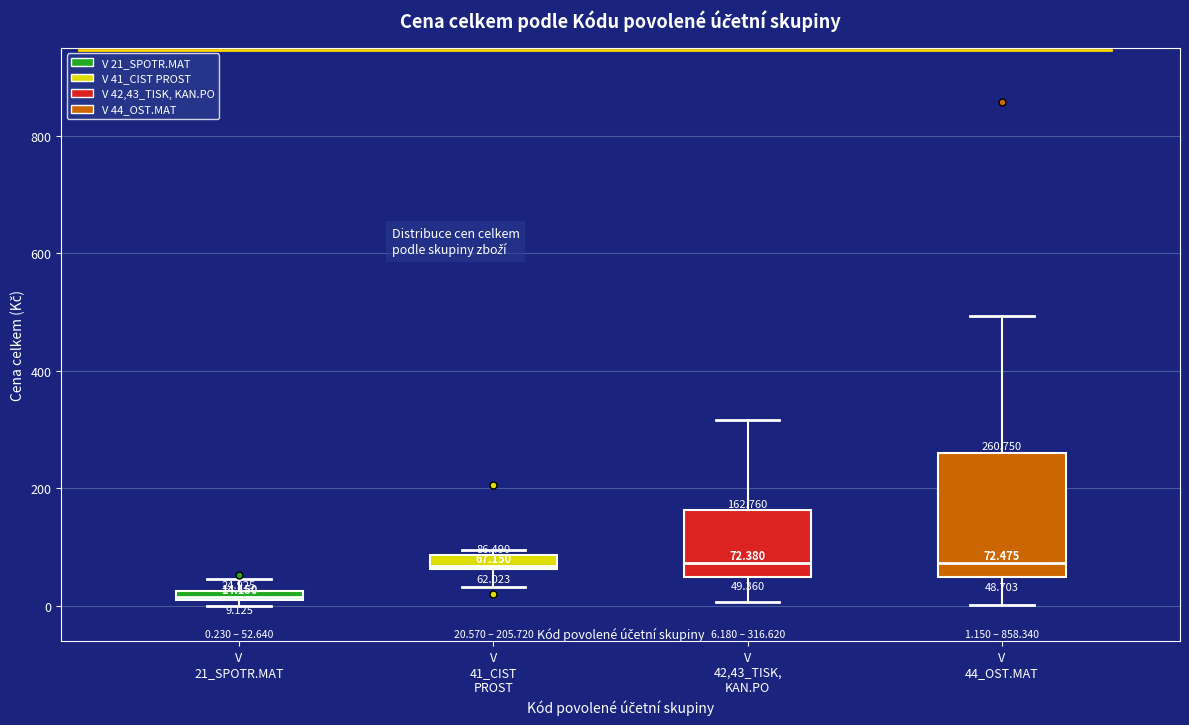

Which box has the lowest median line?

V 21_SPOTR.MAT